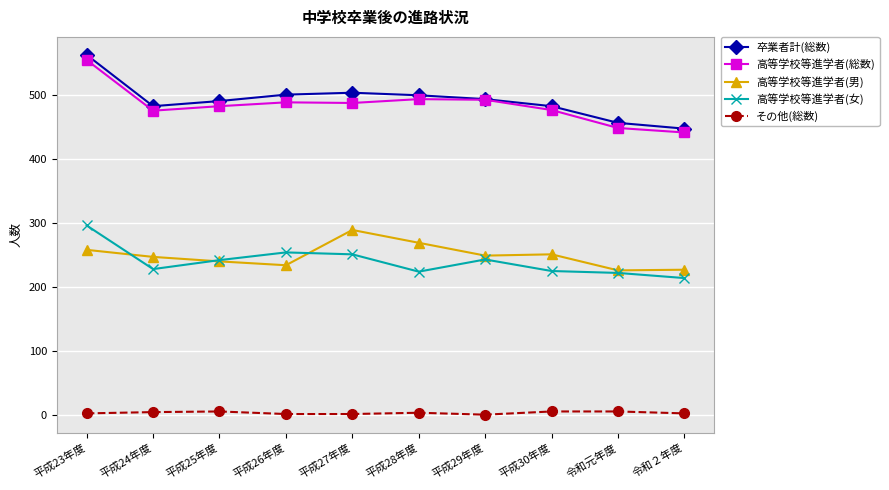

The その他(総数) series shows 1 at 平成29年度. True or false?

True